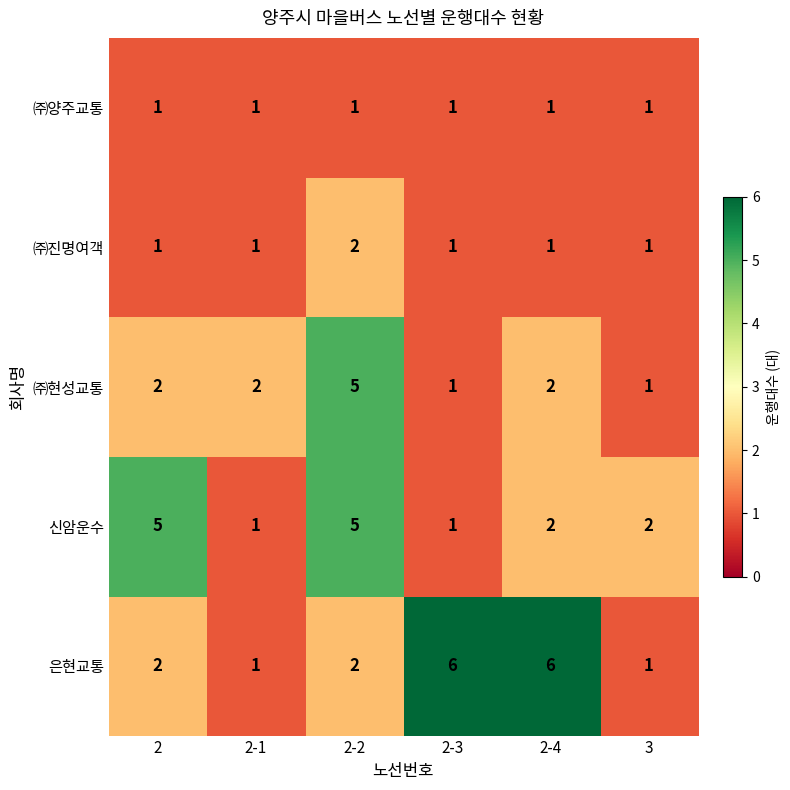

The value of 신암운수 at 3 is 2. True or false?

True